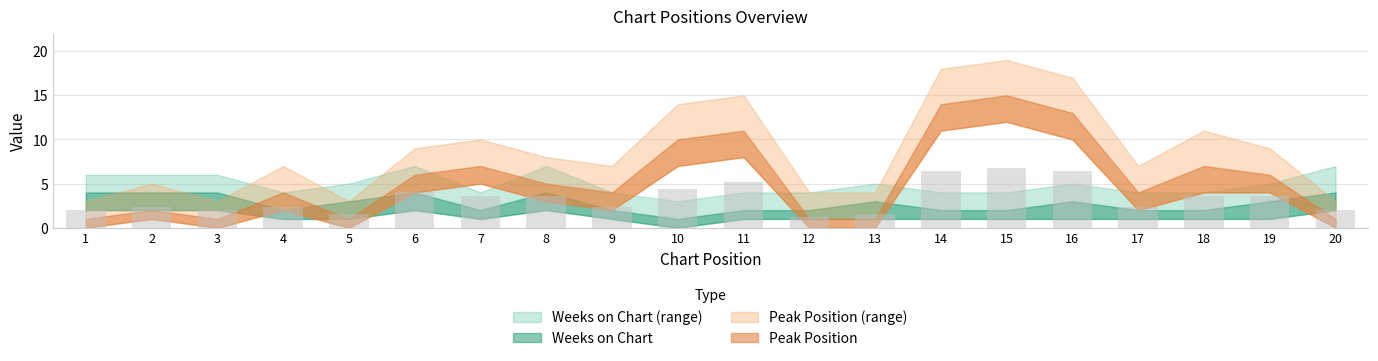

Read the value at 1.

2.0